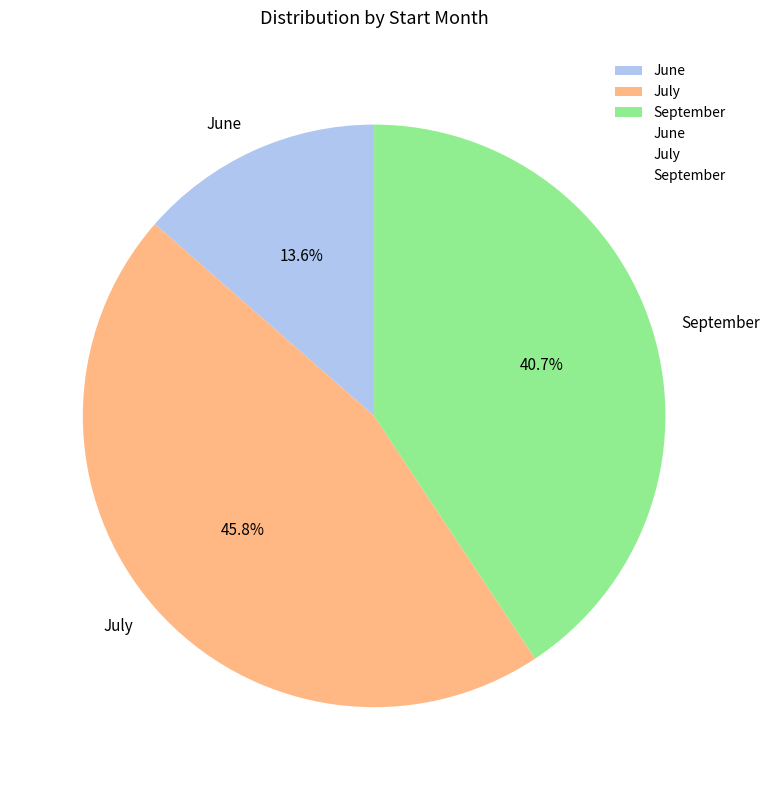

Does June represent more than half of the total?

No